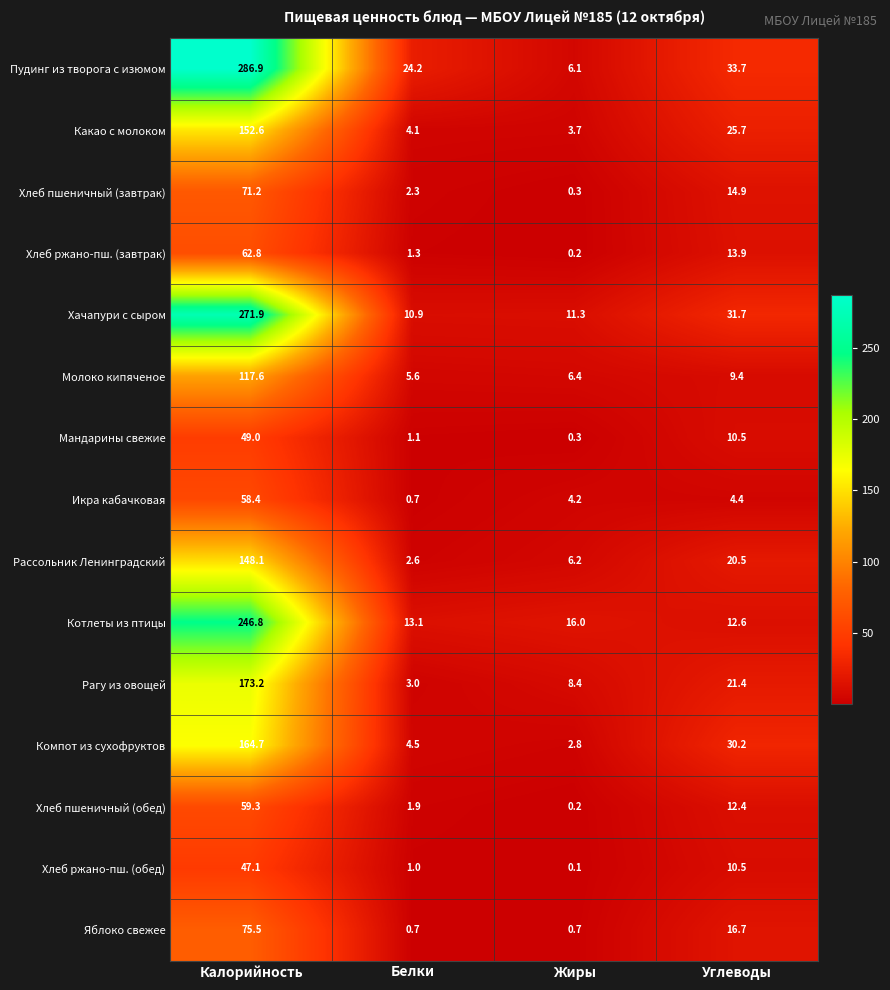

Which series has the largest range (max minus min)?

Пудинг из творога с изюмом